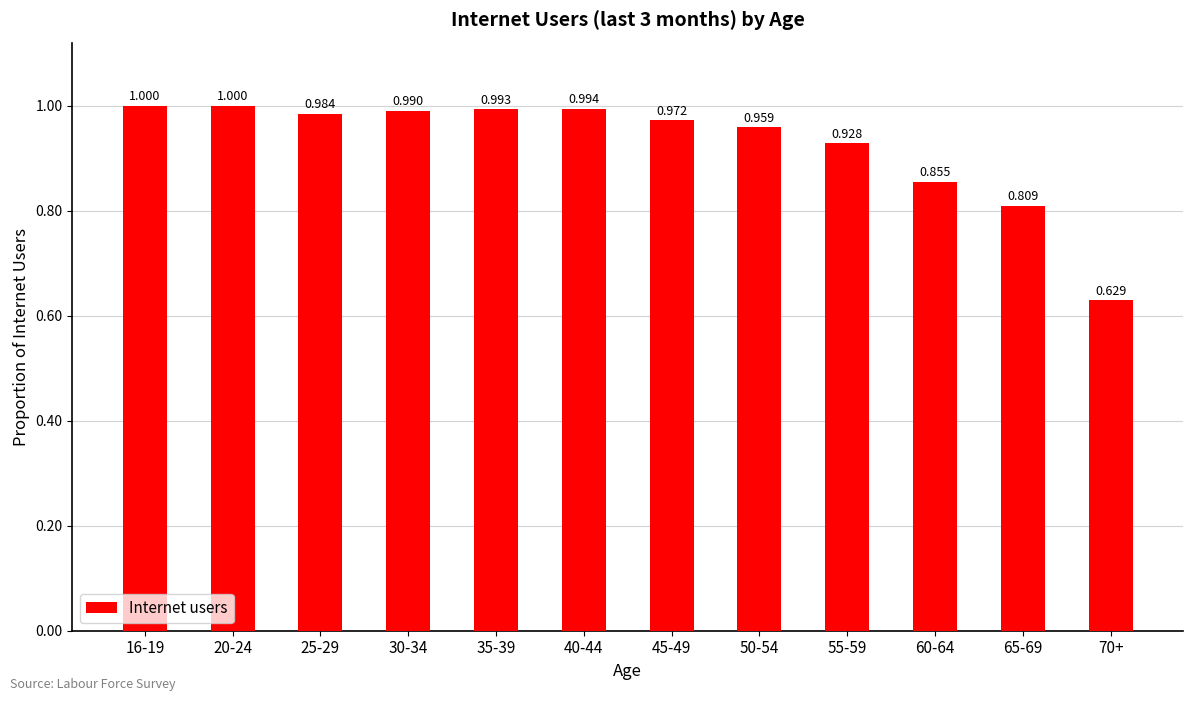

What is the average value?

0.9